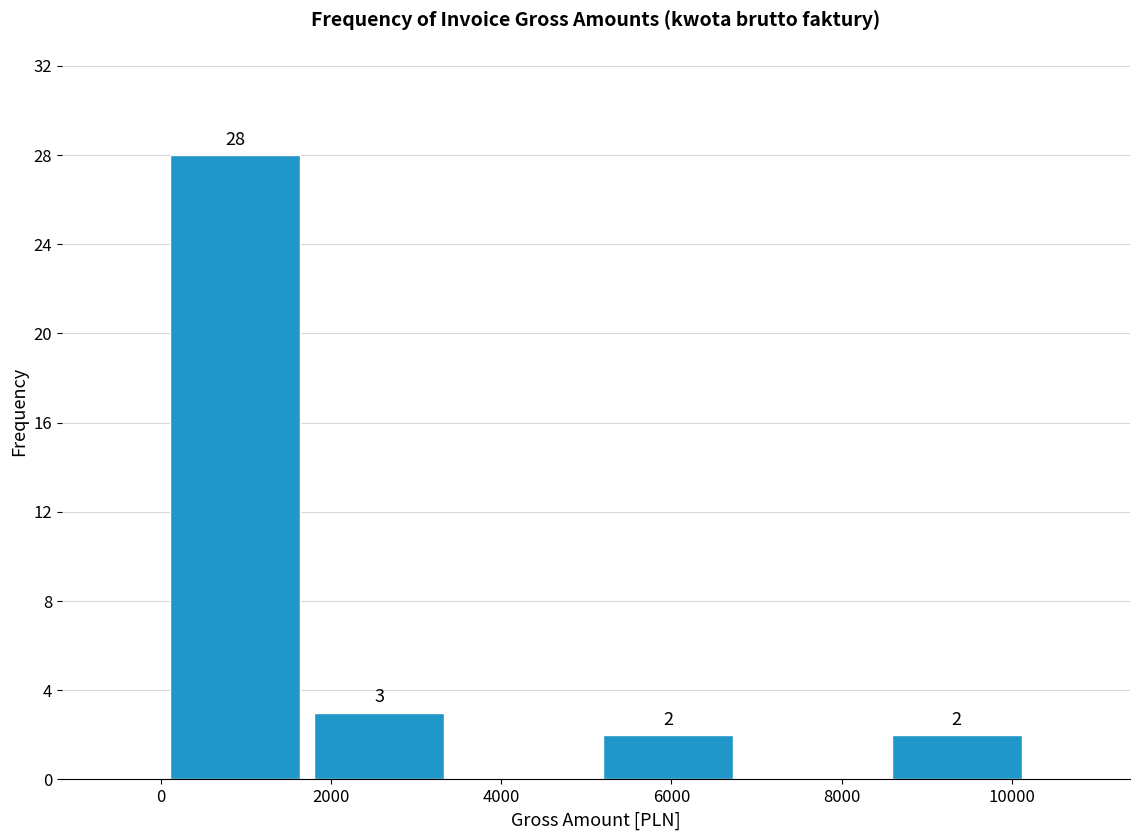

Over which range of the x-axis is the bar tallest?

0 to 1800